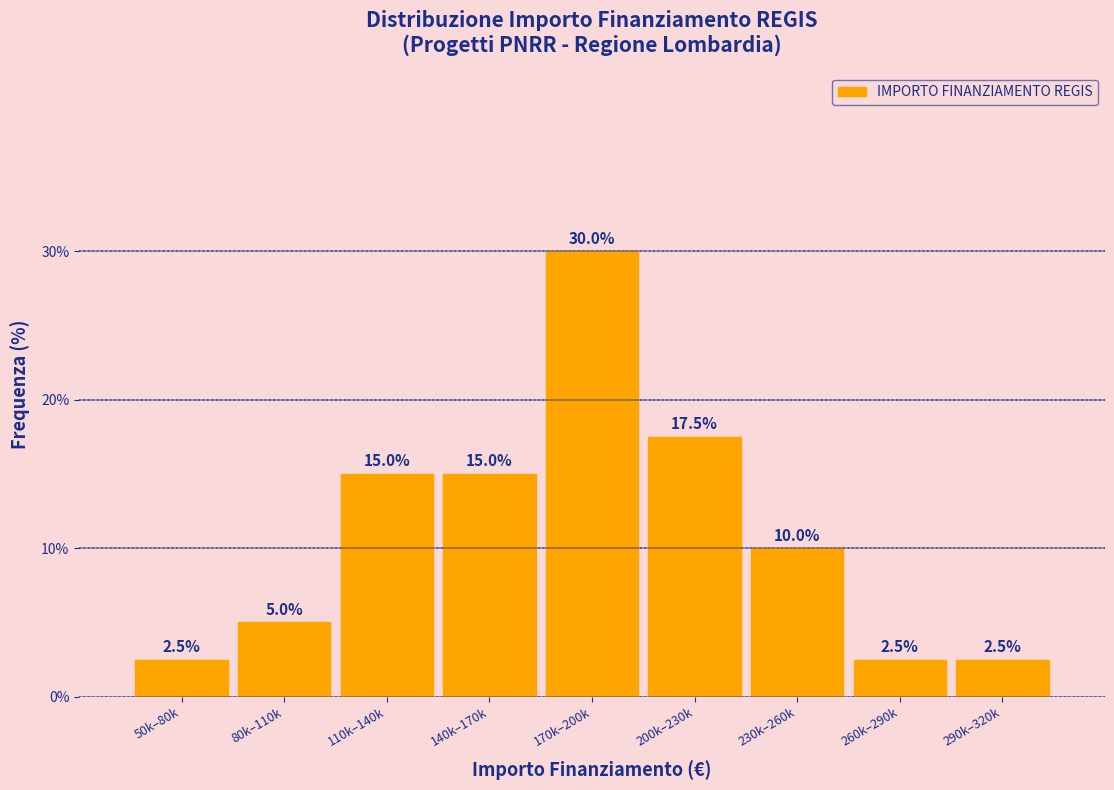

Reading right to left, extract all data points from this chart.

290k–320k=2.5	260k–290k=2.5	230k–260k=10.0	200k–230k=17.5	170k–200k=30.0	140k–170k=15.0	110k–140k=15.0	80k–110k=5.0	50k–80k=2.5